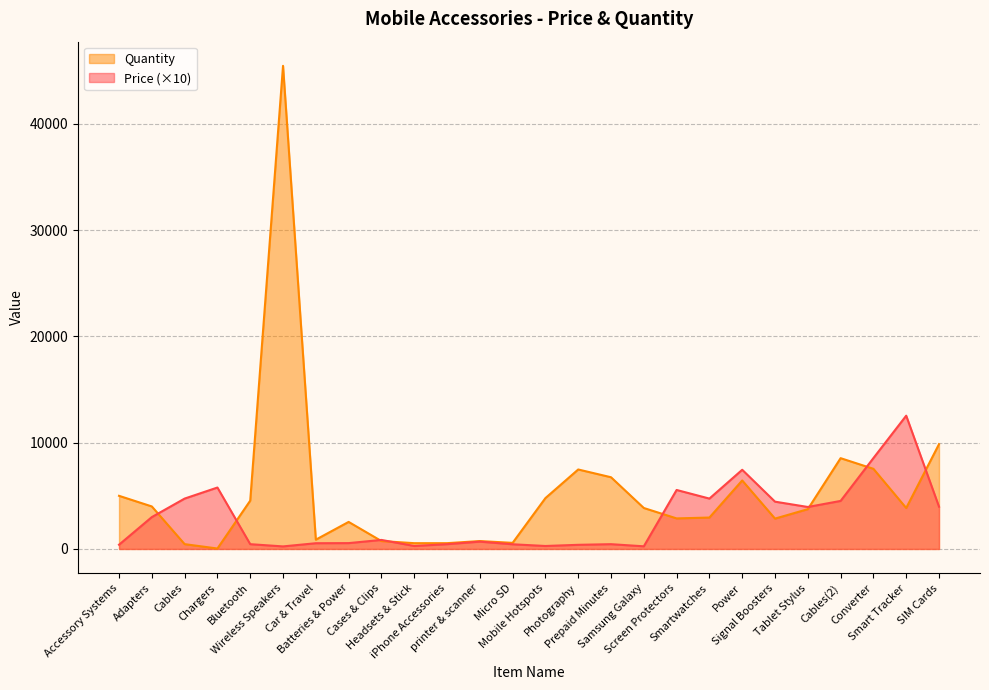

The Price series shows 540 at Car & Travel. True or false?

True